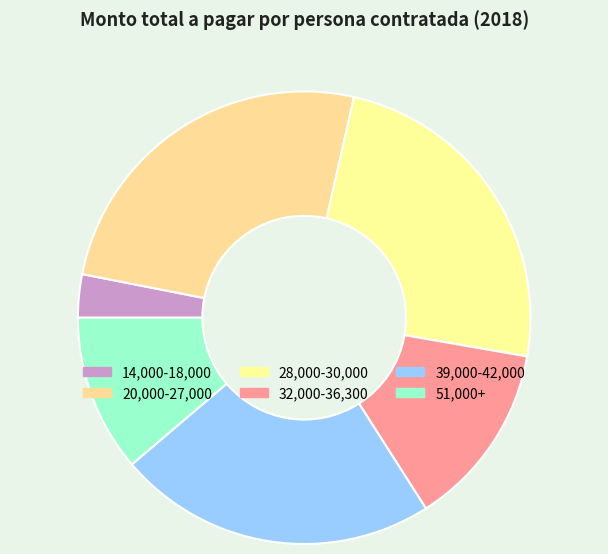

How many slices are in this pie chart?

6